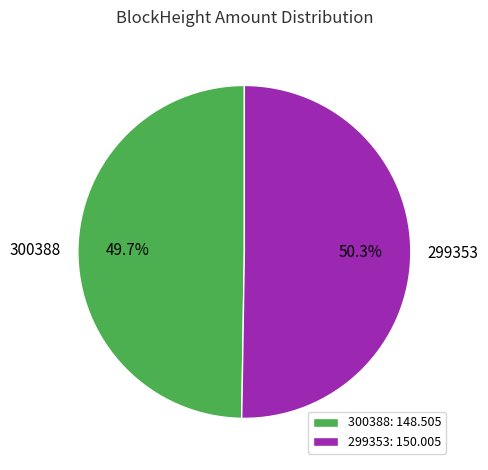

Does any single category account for the majority?

Yes